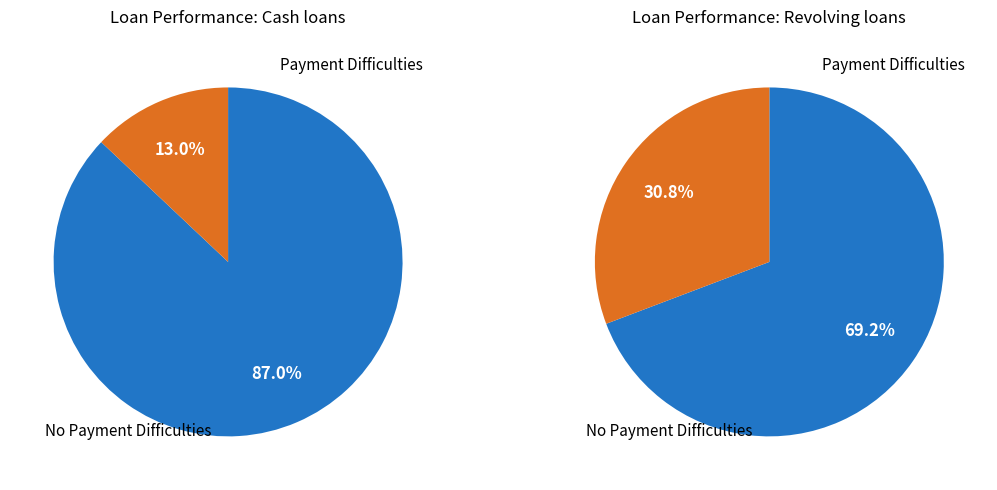

The 12 slice represents 13% of the pie. True or false?

False